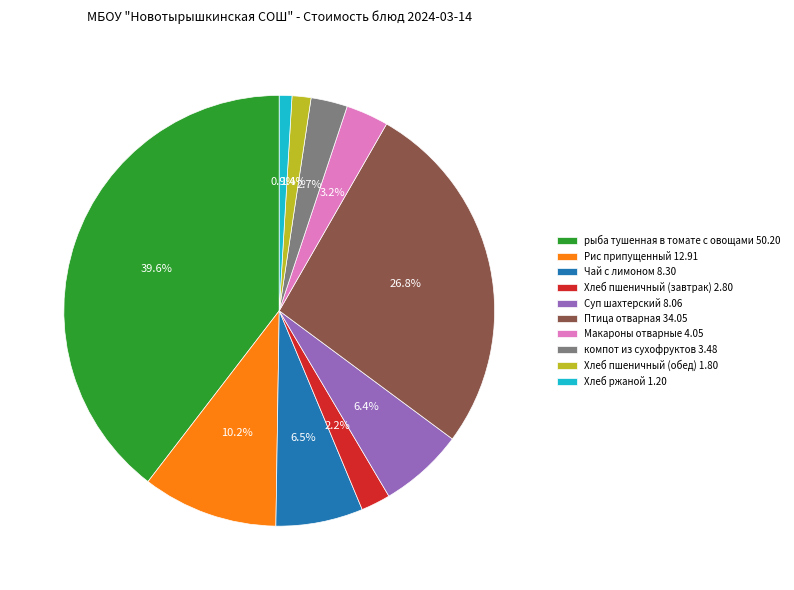

Is рыба тушенная в томате с овощами 50.20 the majority of the pie?

No